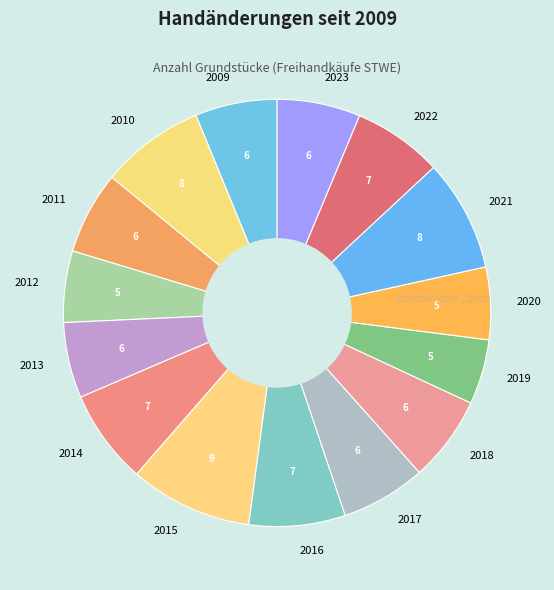

What is the largest slice in the pie chart?

2015